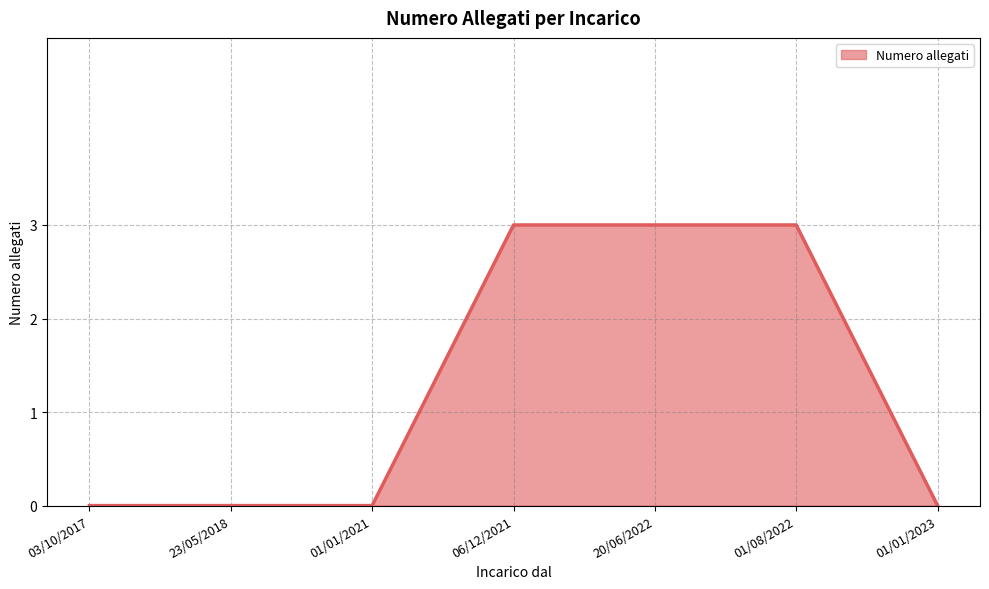

Between 06/12/2021 and 01/01/2021, which is larger?

06/12/2021